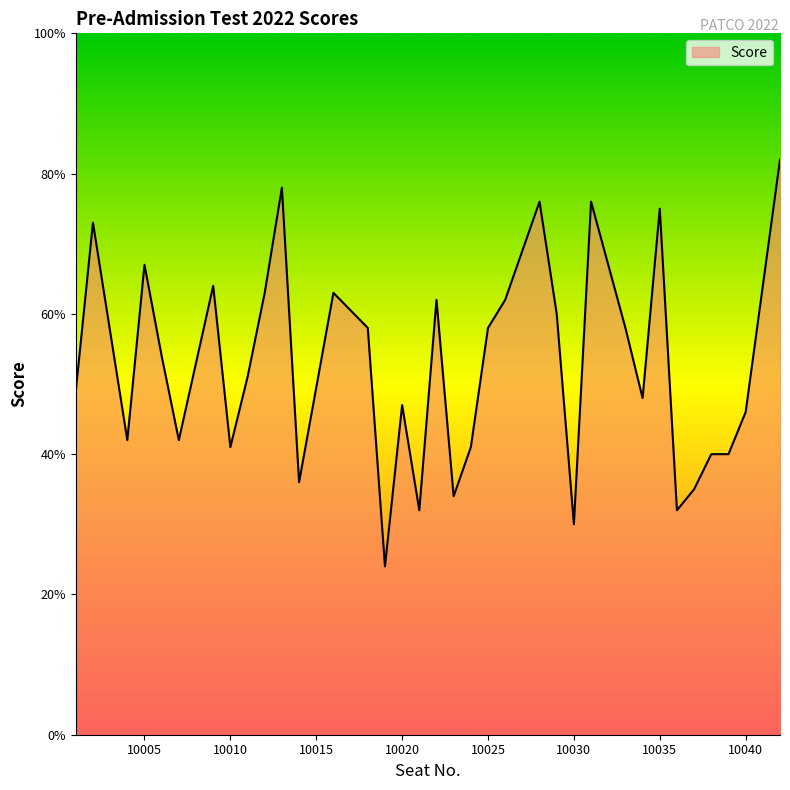

What is the greatest value displayed?

82